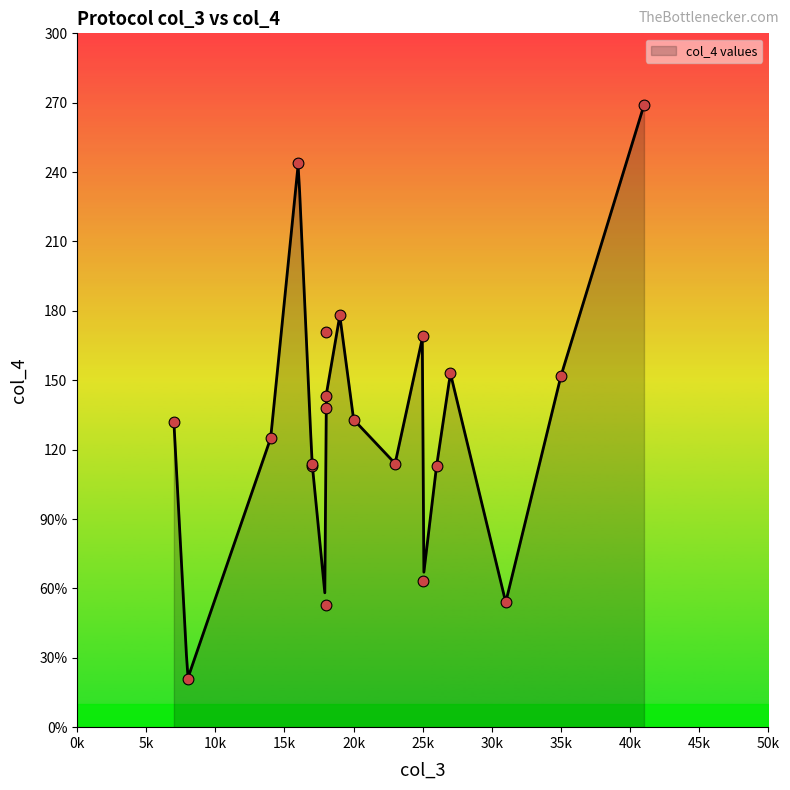

What is the change in value from 19 to 14?

-53